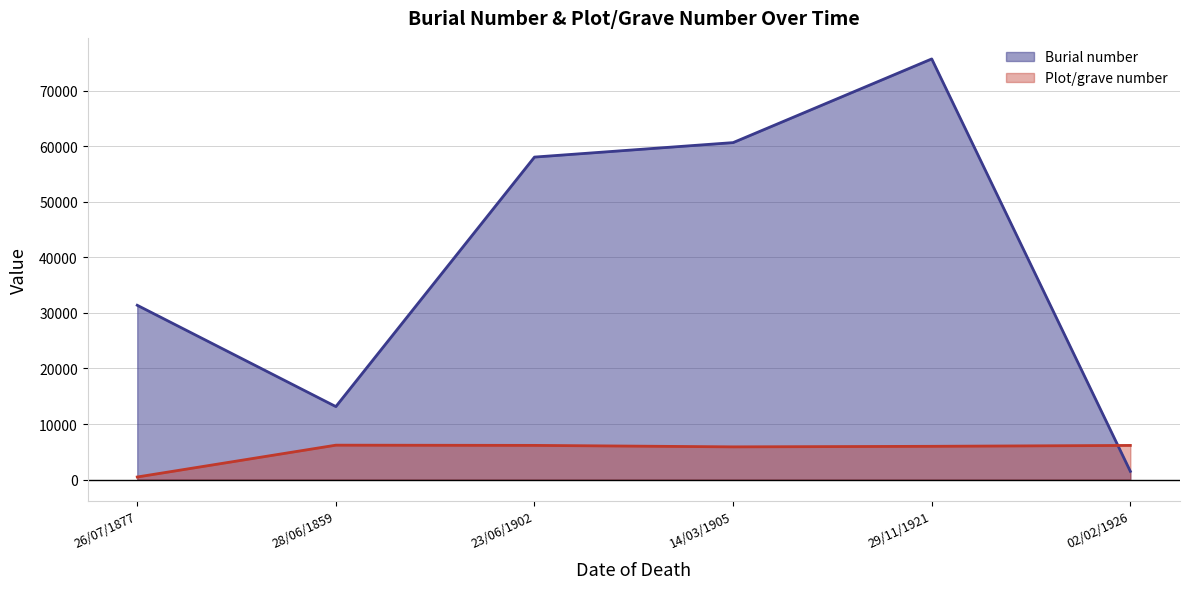

Between 26/07/1877 and 23/06/1902, which series saw the biggest shift?

Burial number